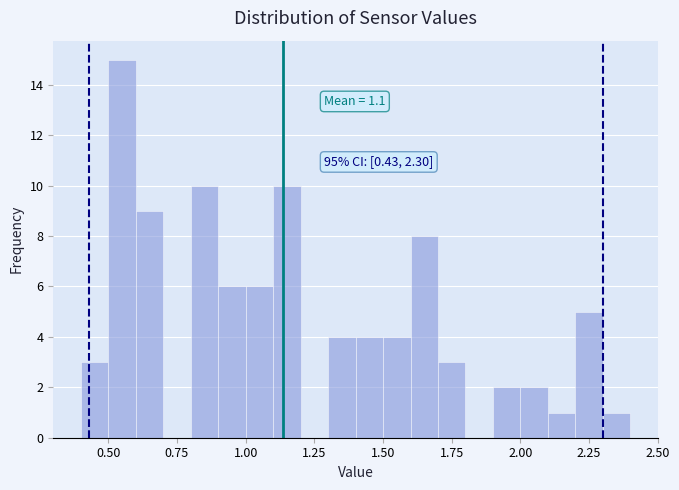

Around what value on the x-axis is the tallest bar? Give the approximate position of its centre, as read against the axis.

0.55